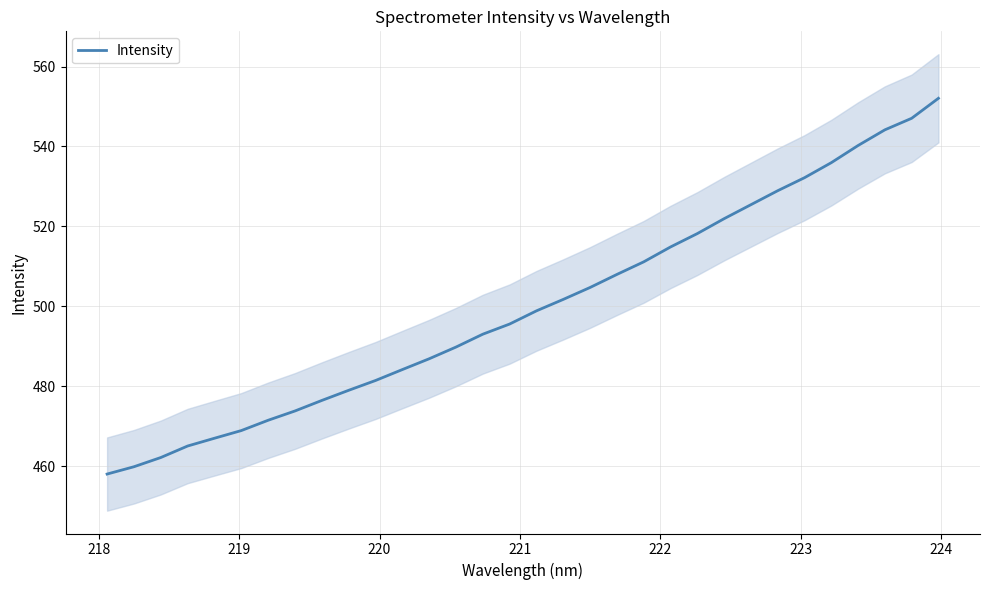

What is the lowest value of the Intensity series?

458.1